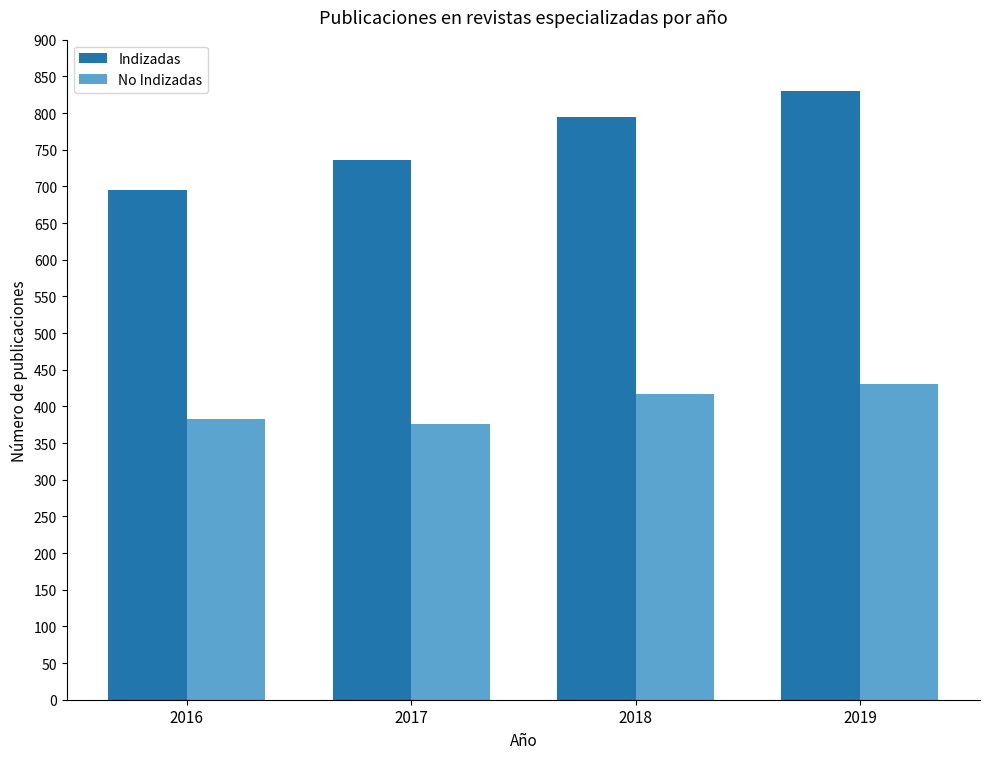

Rank the series by their average value, from lowest to highest.

No Indizadas, Indizadas